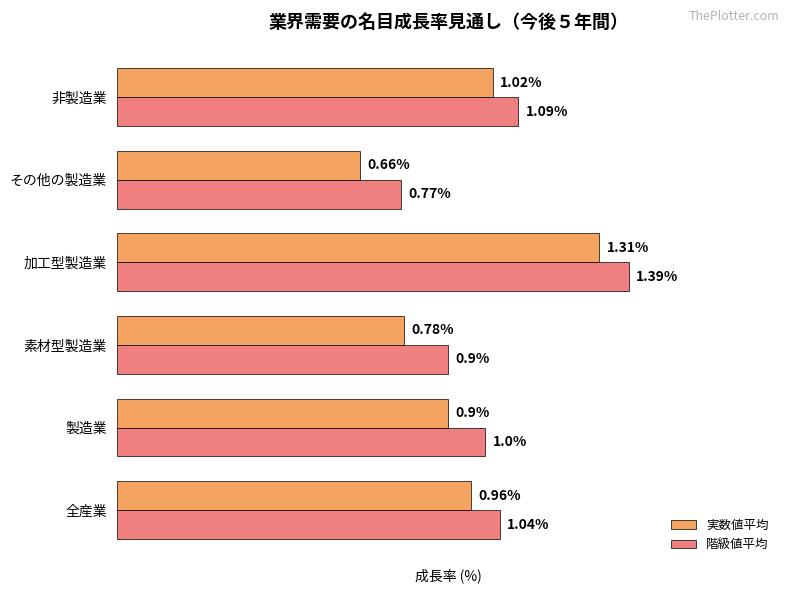

At which label does 実数値平均 reach its minimum?

その他の製造業